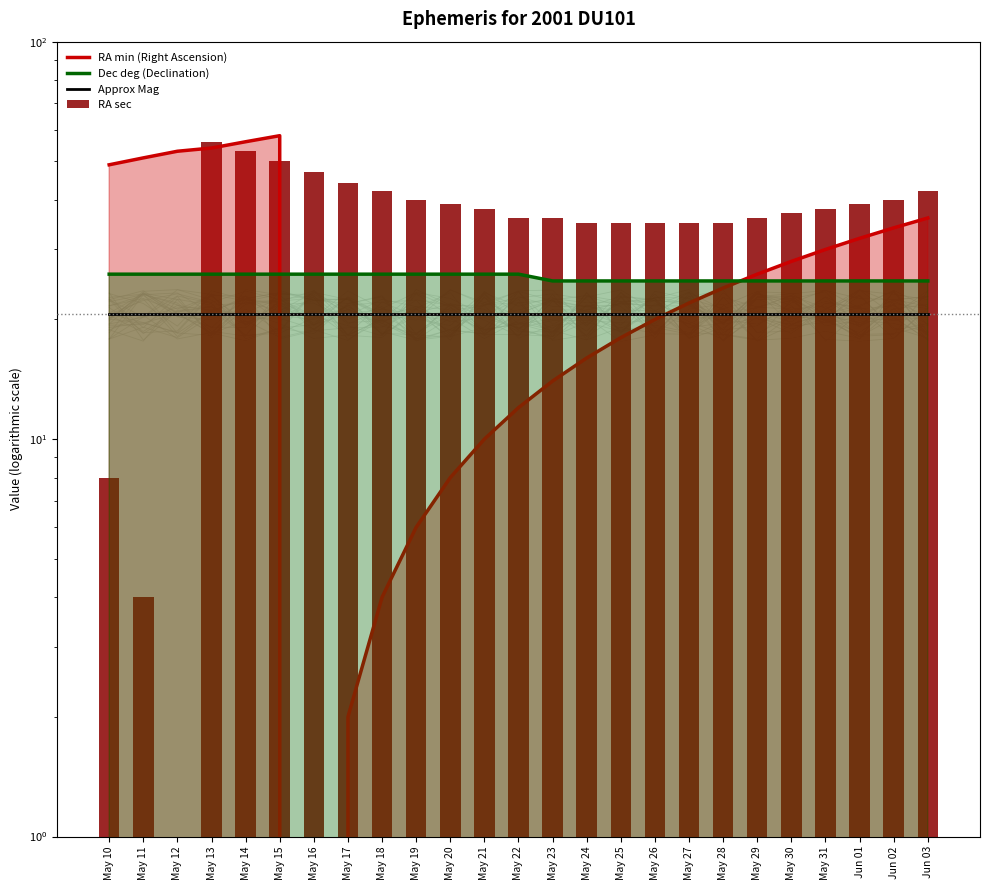

How many values in the RA sec series are below 38?

12